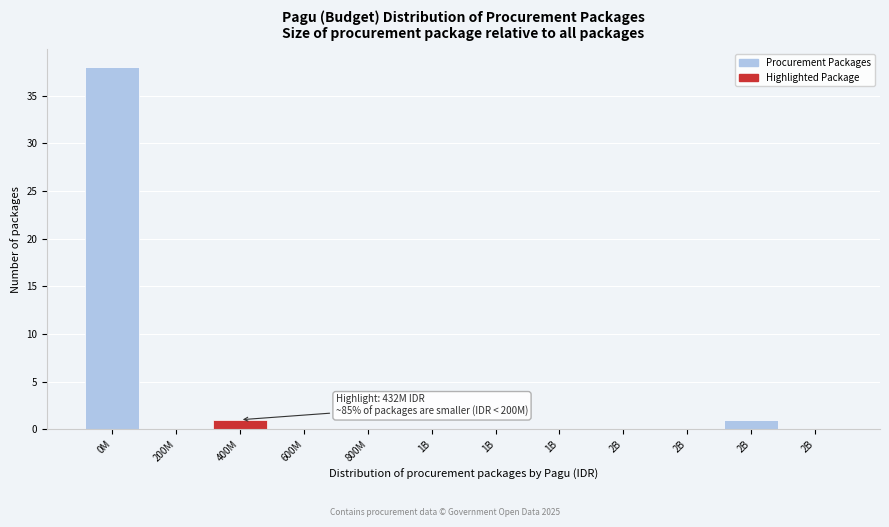

Count the number of categories in the chart.

12